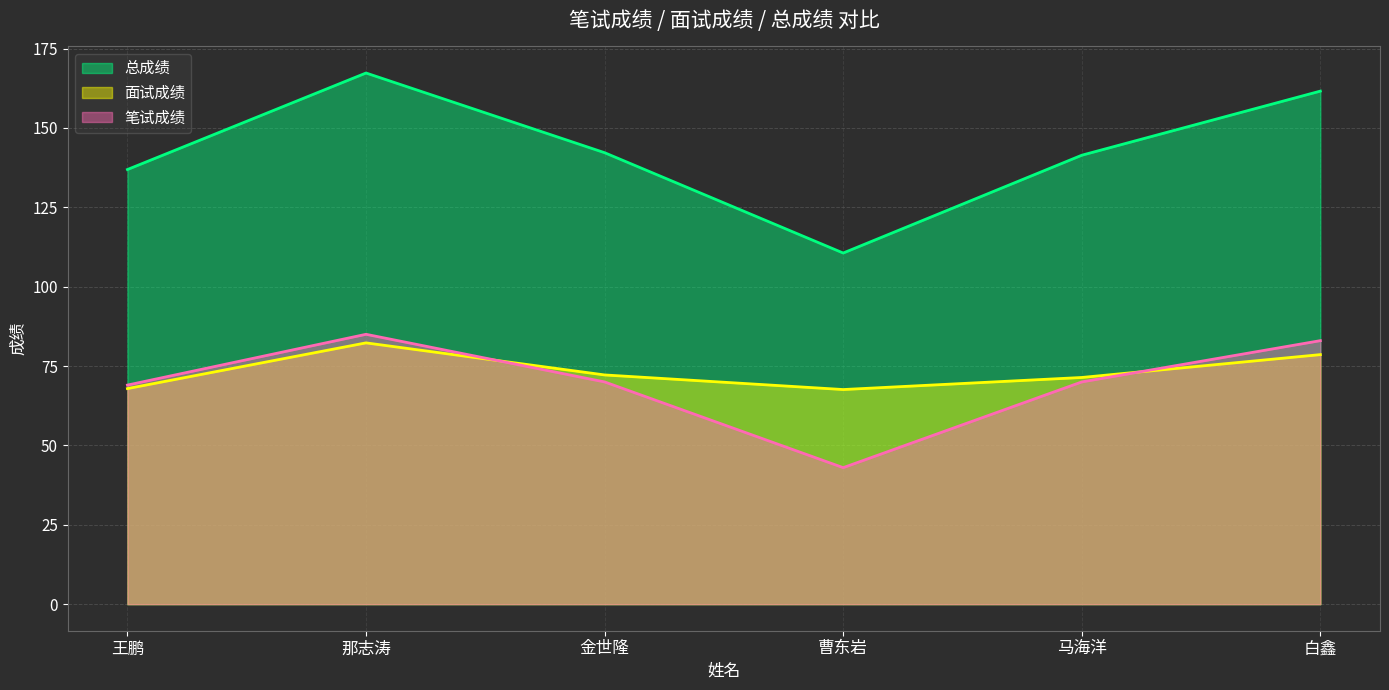

The value of 面试成绩 at 马海洋 is 71.4. True or false?

True